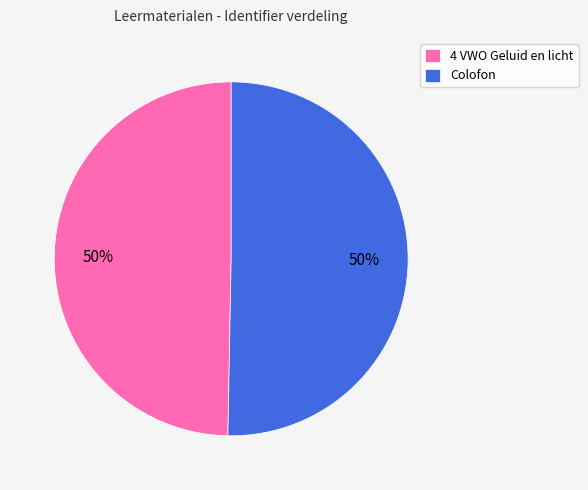

Combined, do 4 VWO Geluid en licht and Colofon account for over 50%?

Yes